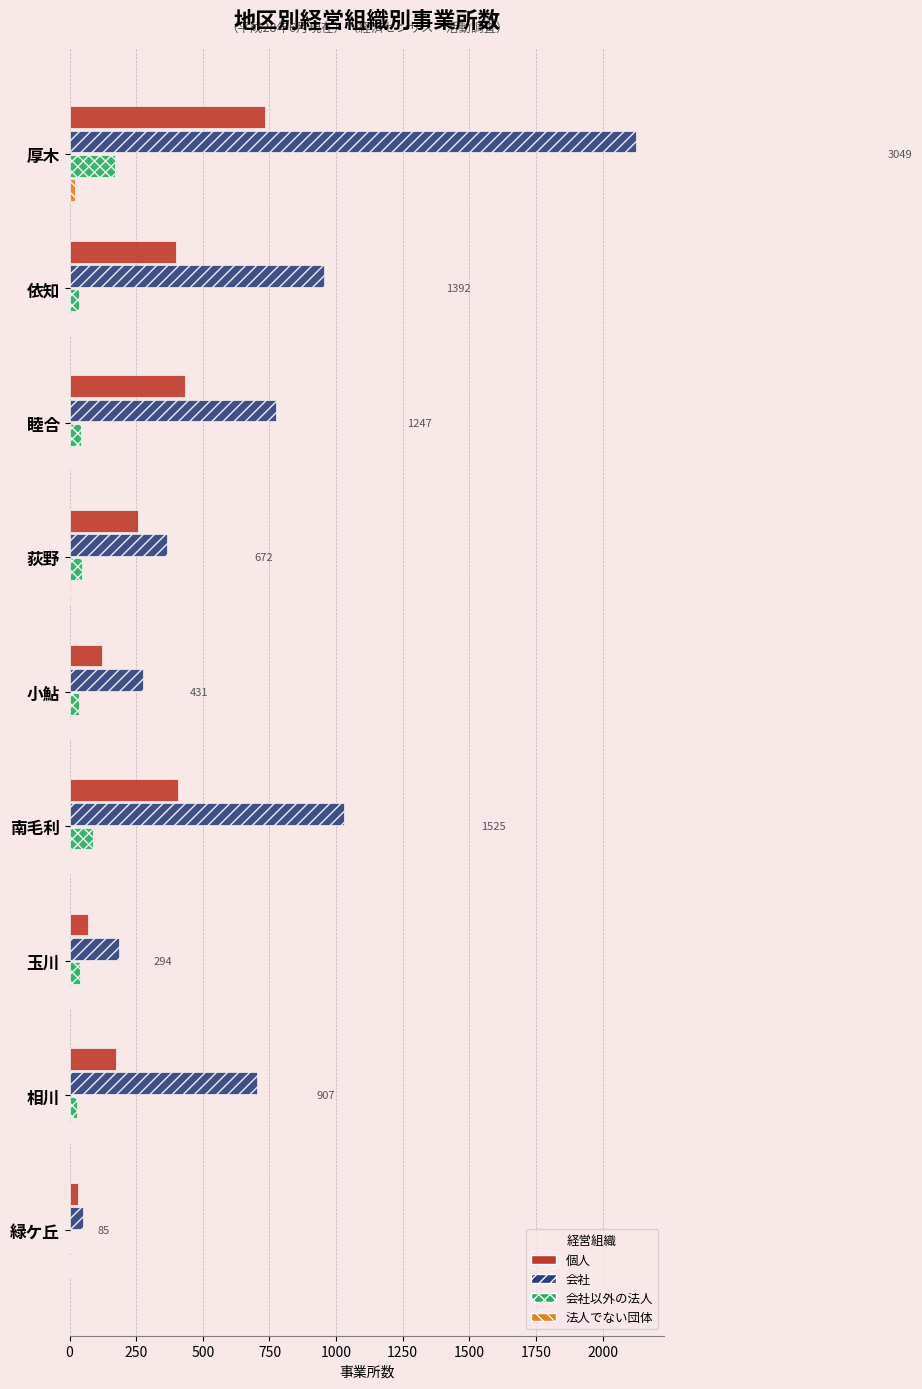

The 個人 series shows 68 at 玉川. True or false?

True